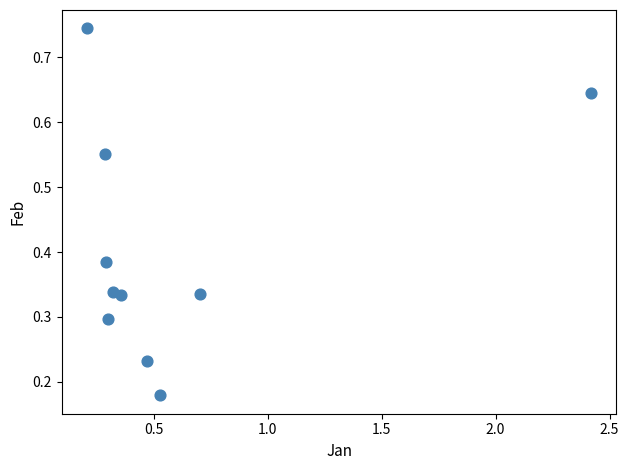

What is the range of X values (max minus min)?

2.2